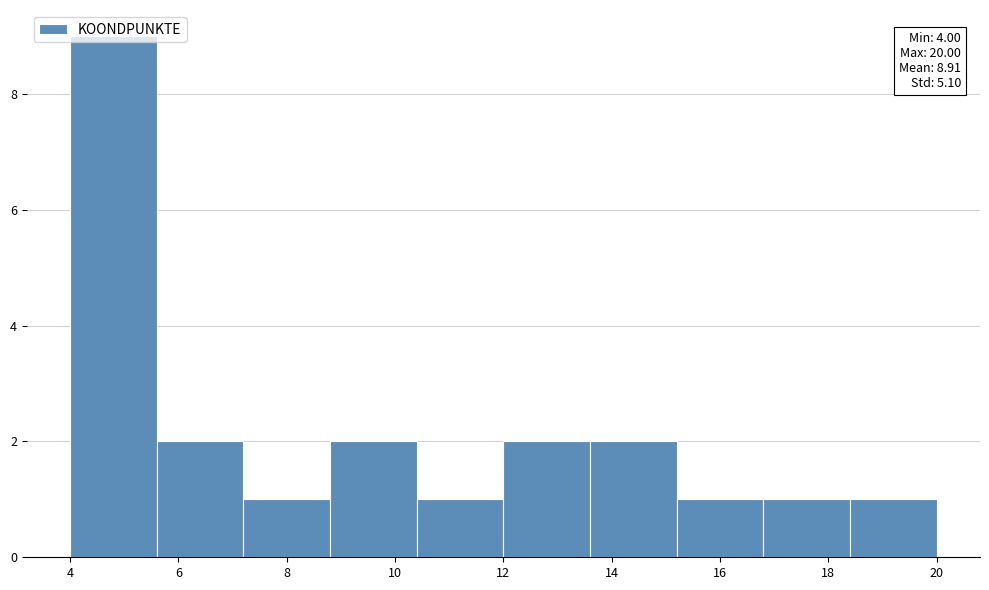

Which range on the x-axis has the tallest bar?

4.0 to 5.6